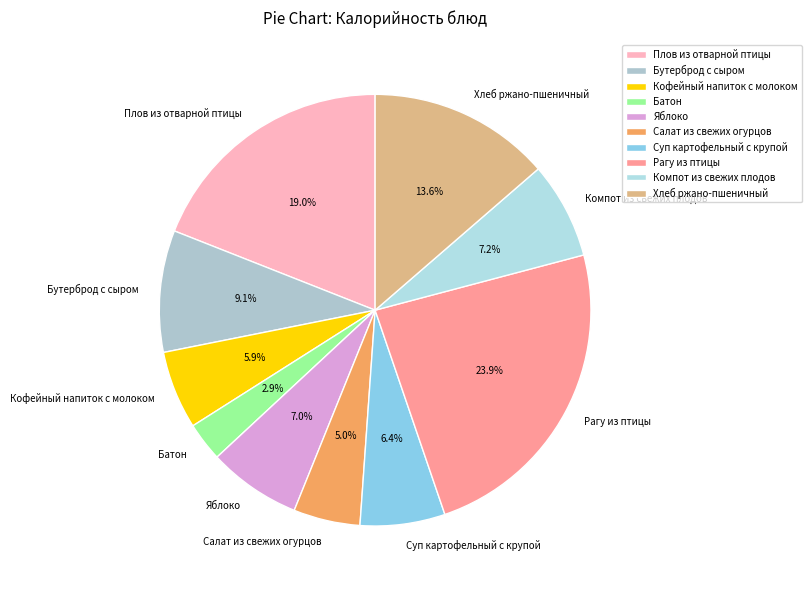

What is the largest slice in the pie chart?

Рагу из птицы